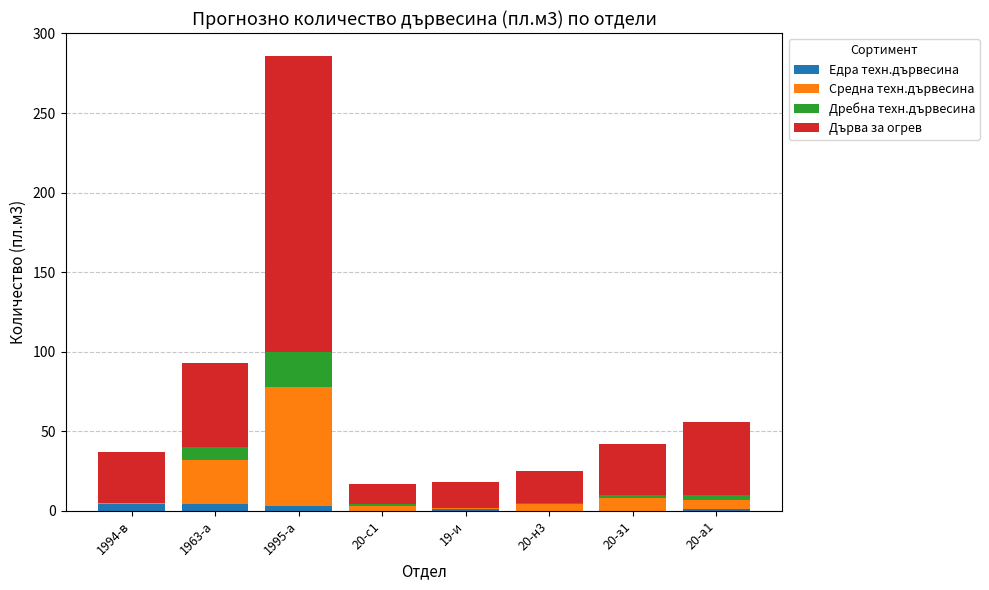

At which category is the sum across all series the highest?

1995-а